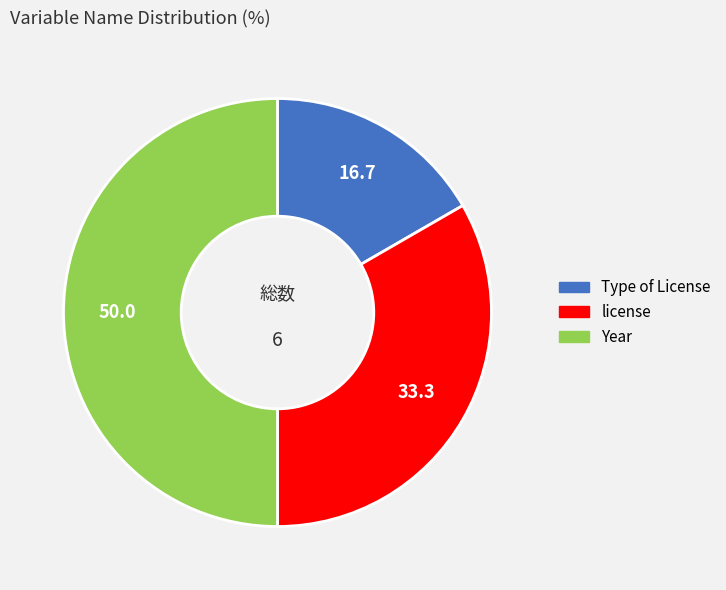

Count the number of slices in the pie.

3